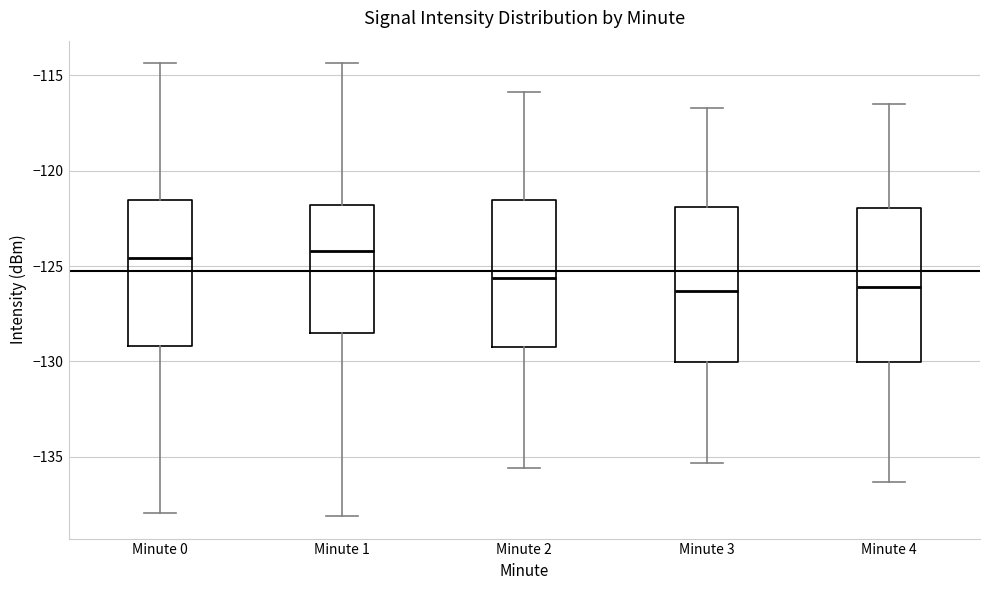

Reading left to right, read every box against the y-axis: the position of its median line, the range the box covers, and the ends of its whiskers. The values are not printed on the chart, so give them approximately, as read against the axis.

Minute 0: median -124.5, box -129.0 to -121.5, whiskers -138.0 to -114.5
Minute 1: median -124.0, box -128.5 to -122.0, whiskers -138.0 to -114.5
Minute 2: median -125.5, box -129.0 to -121.5, whiskers -135.5 to -116.0
Minute 3: median -126.5, box -130.0 to -122.0, whiskers -135.5 to -116.5
Minute 4: median -126.0, box -130.0 to -122.0, whiskers -136.5 to -116.5